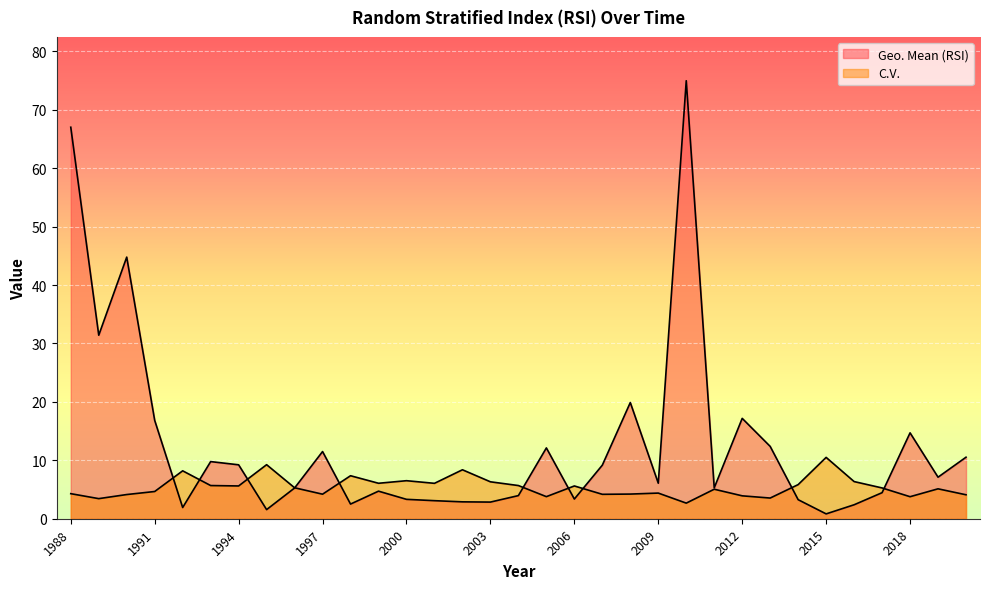

What is the difference between the highest and lowest values at 2019?

2.0